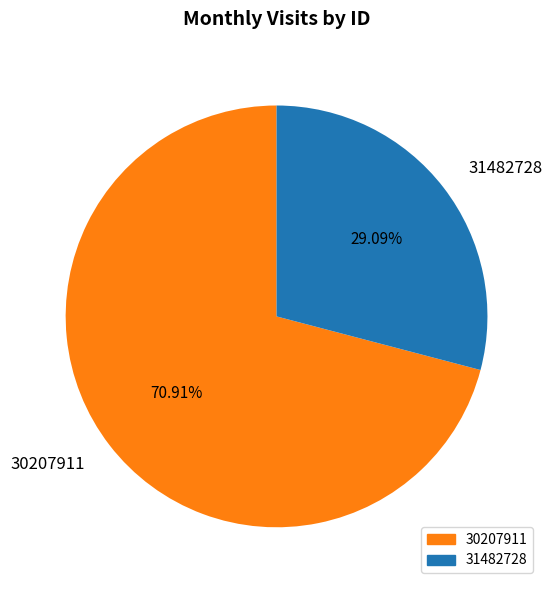

What percentage do 31482728 and 30207911 together represent?

100.0%